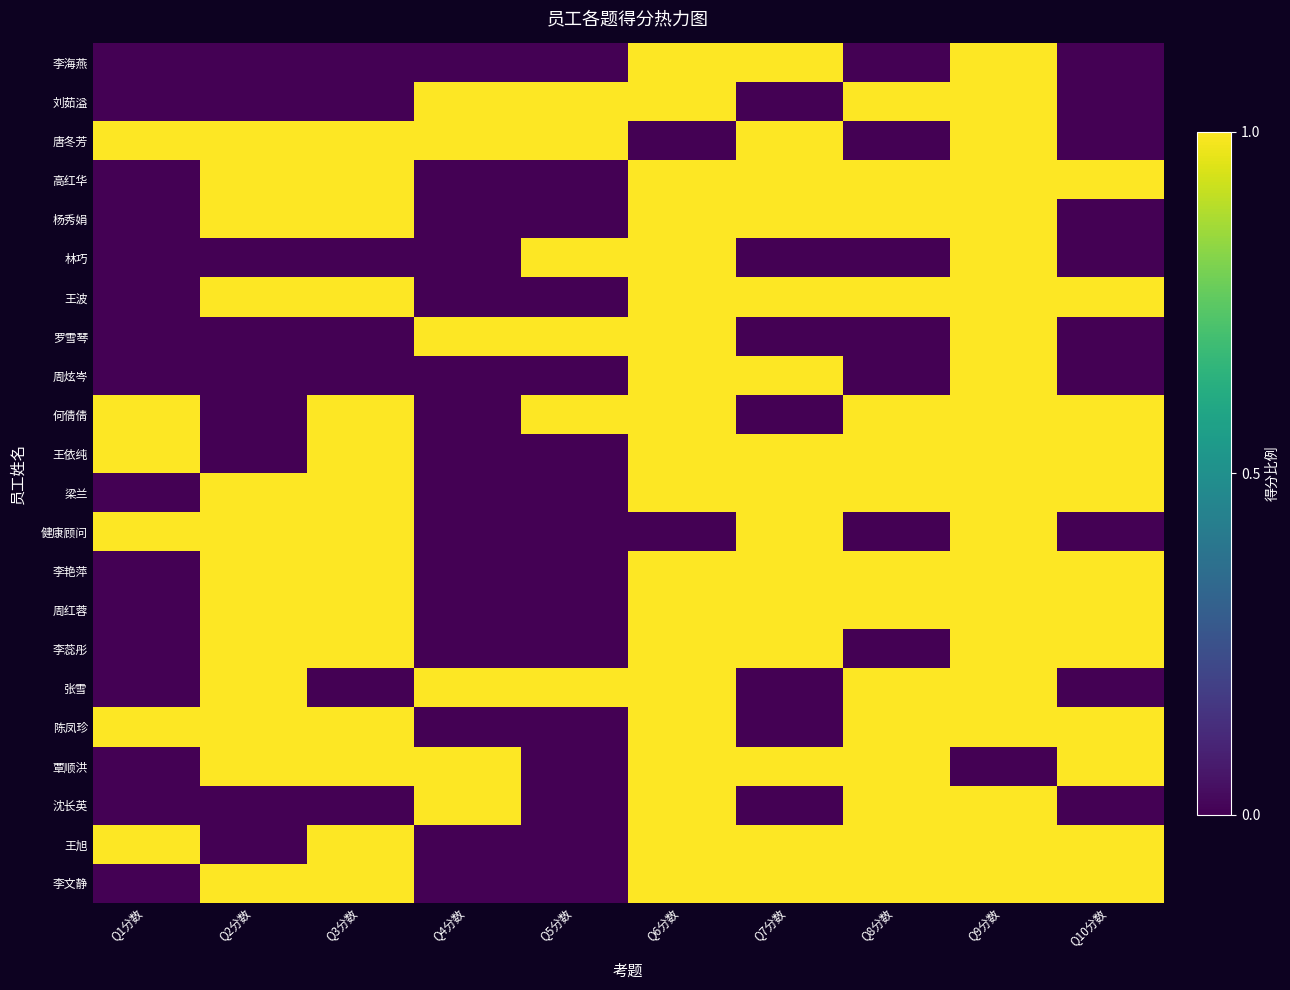

Between Q1分数 and Q8分数, which is larger?

Q1分数